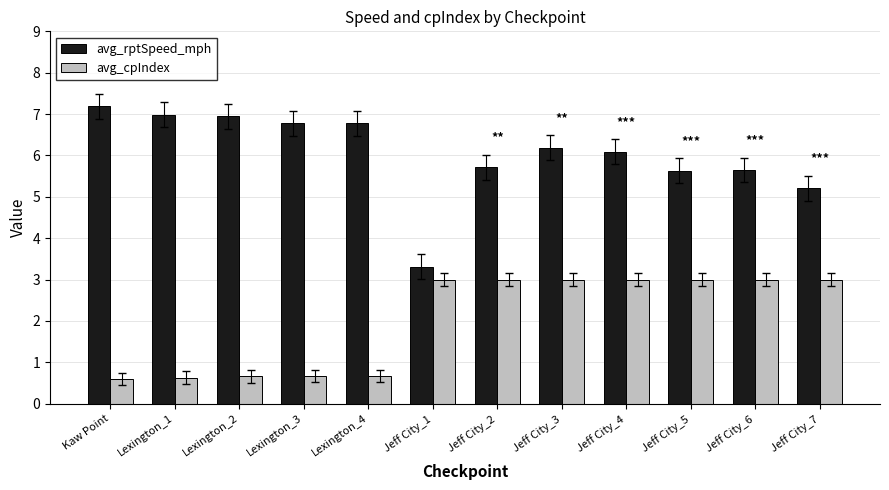

What position from the left is Jeff City_1?

6